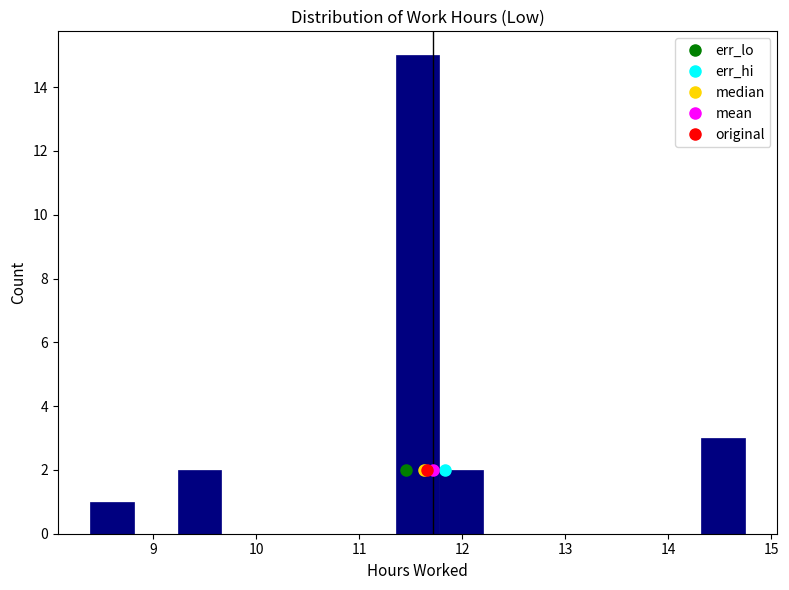

What is the height of the bar covering 14.3 to 14.7 on the x-axis? Neither the bar edges nor the heights are printed on the chart, so give them approximately, as read against the axes.

3